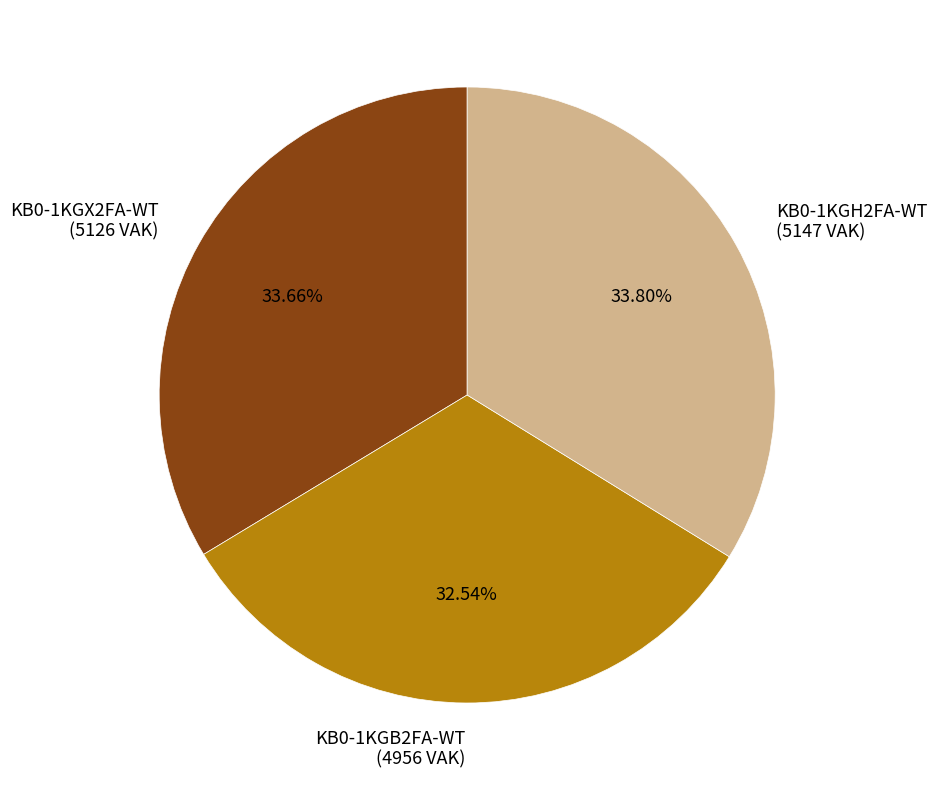

How much of the chart is everything except KB0-1KGB2FA-WT?

67.5%